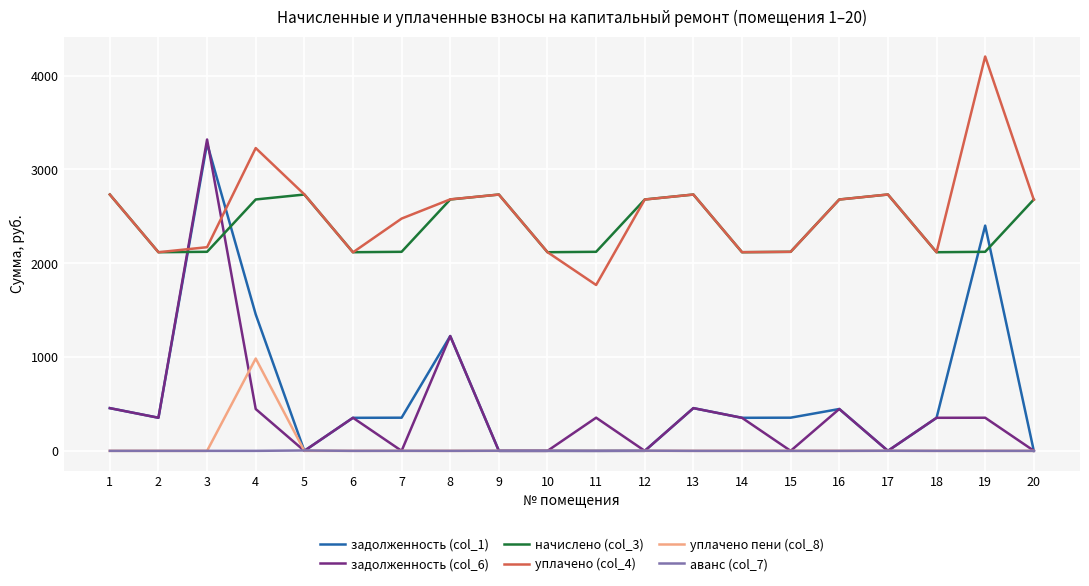

What are all the series names shown in the legend?

задолженность (col_1), задолженность (col_6), начислено (col_3), уплачено (col_4), уплачено пени (col_8), аванс (col_7)